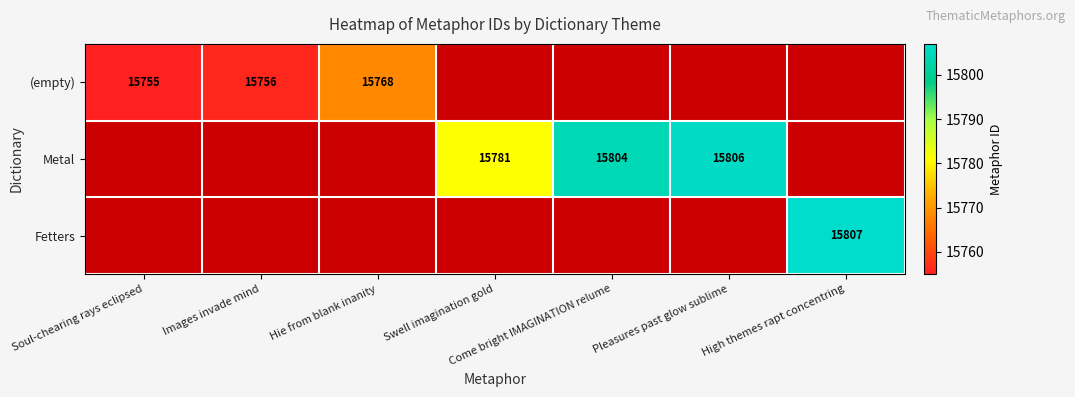

Count the number of data series in this chart.

3